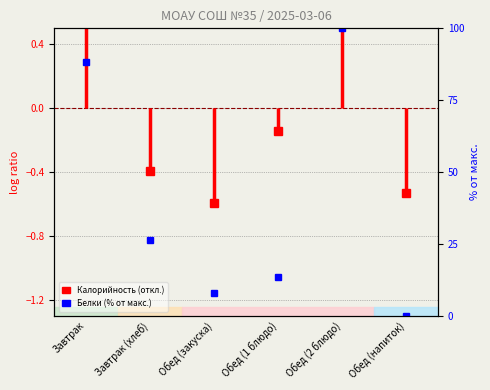

Which has a higher value, Обед (2 блюдо) or Обед (напиток)?

Обед (2 блюдо)